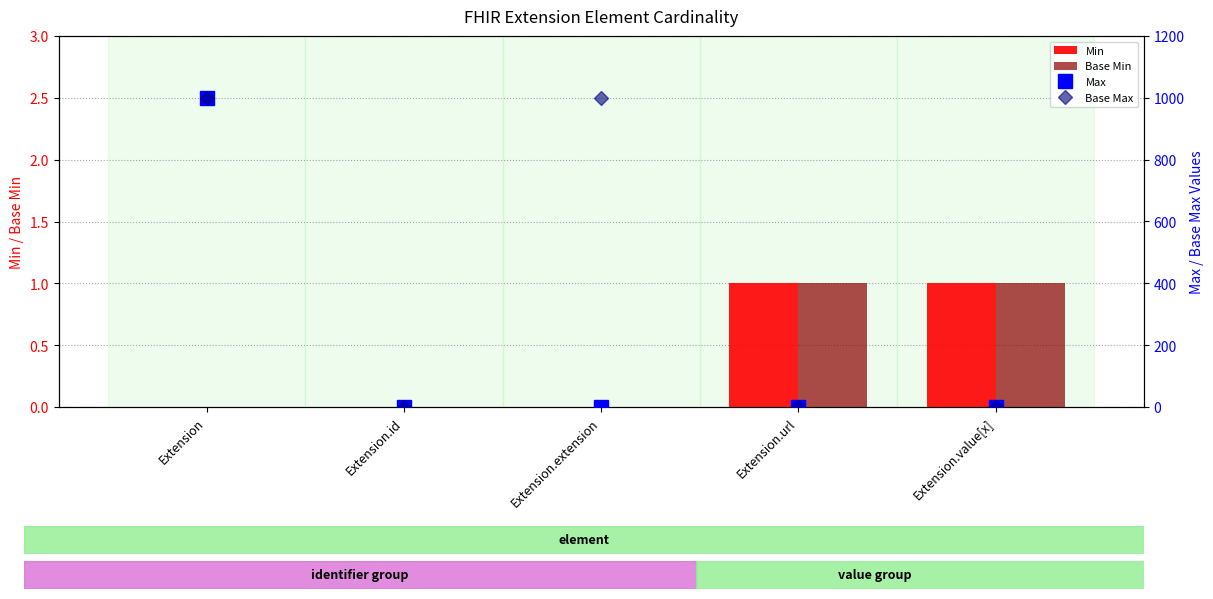

What is the sum of the Max values at Extension.extension and Extension.value[x]?

1